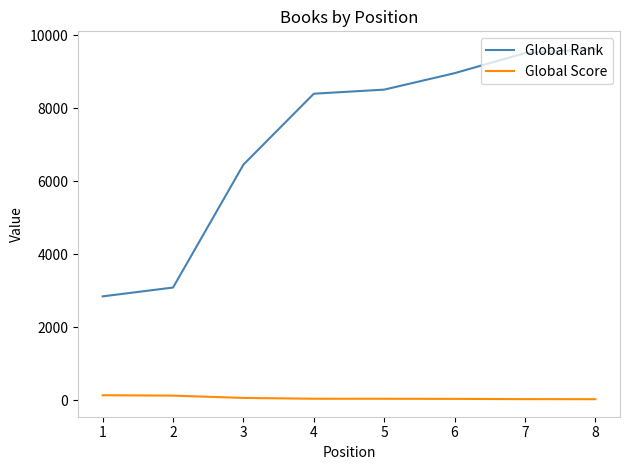

What is the sum of all Global Score values?

470